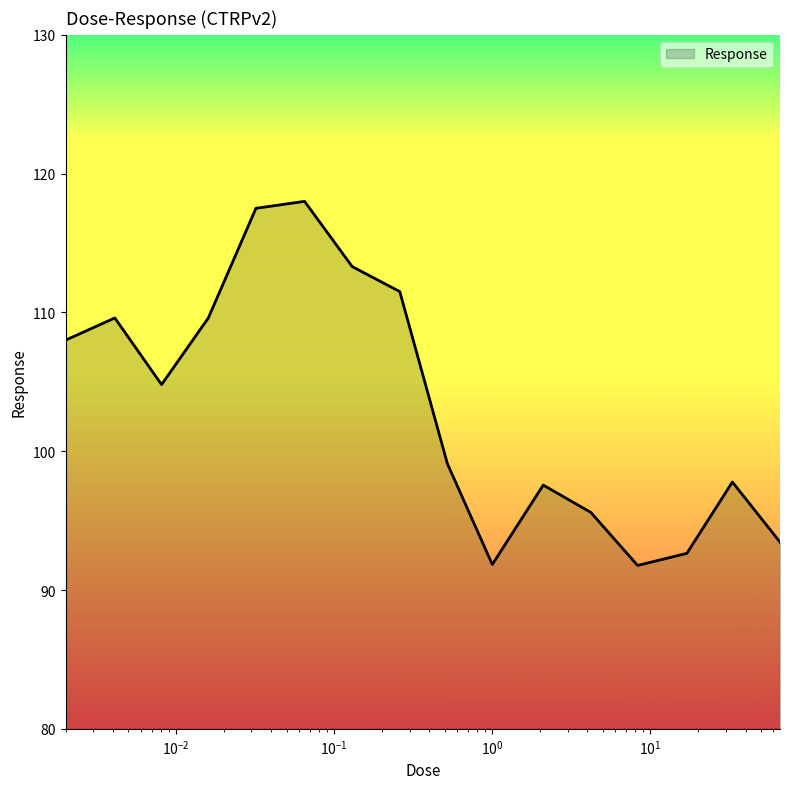

What is the minimum value shown in the chart?

91.8